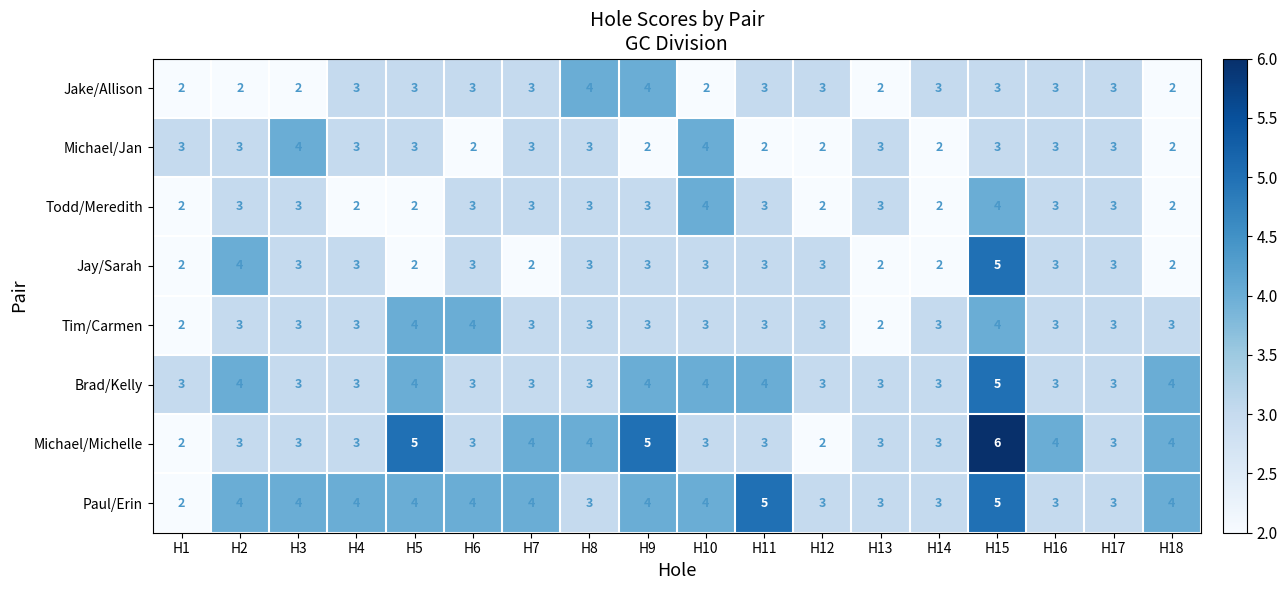

Count the Michael/Michelle values in the range 3 to 4.

13